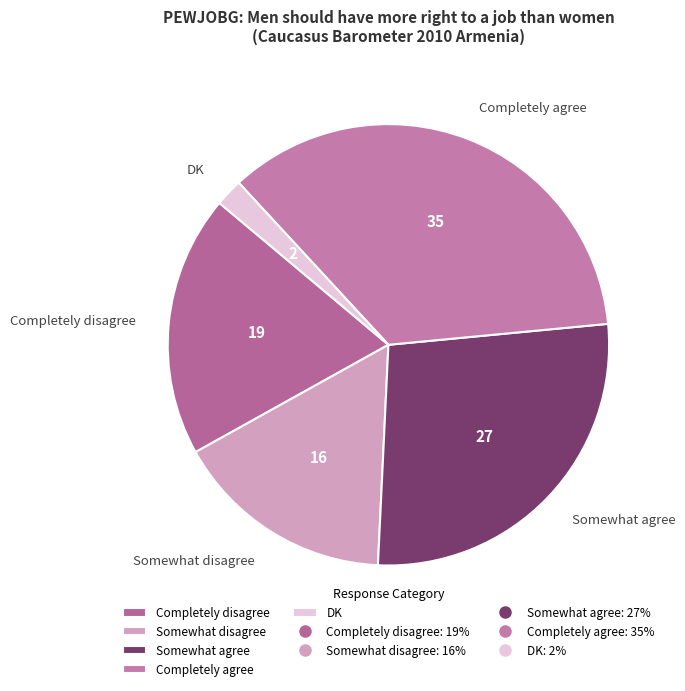

Combined, do Somewhat agree and Completely agree account for over 50%?

Yes